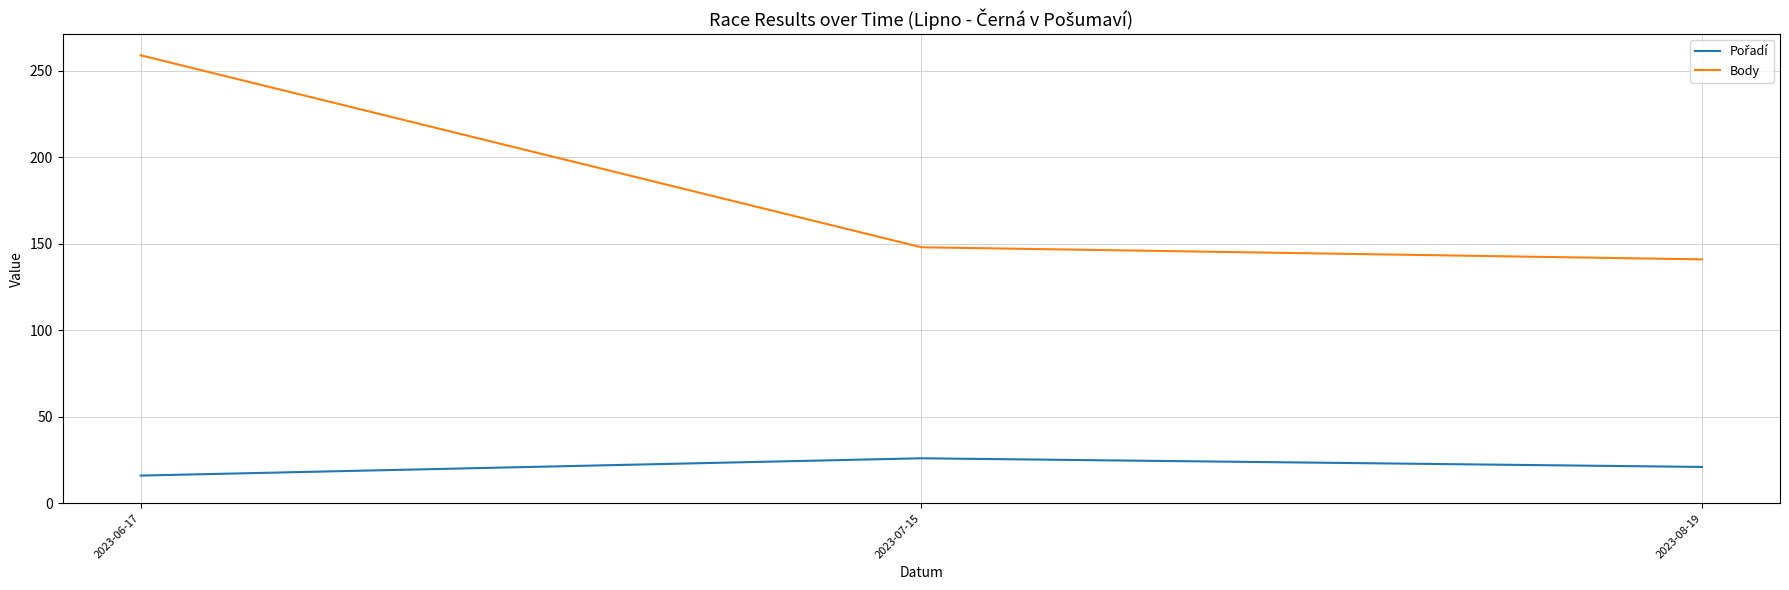

What is the sum of the Body values at 2023-06-17 and 2023-08-19?

400